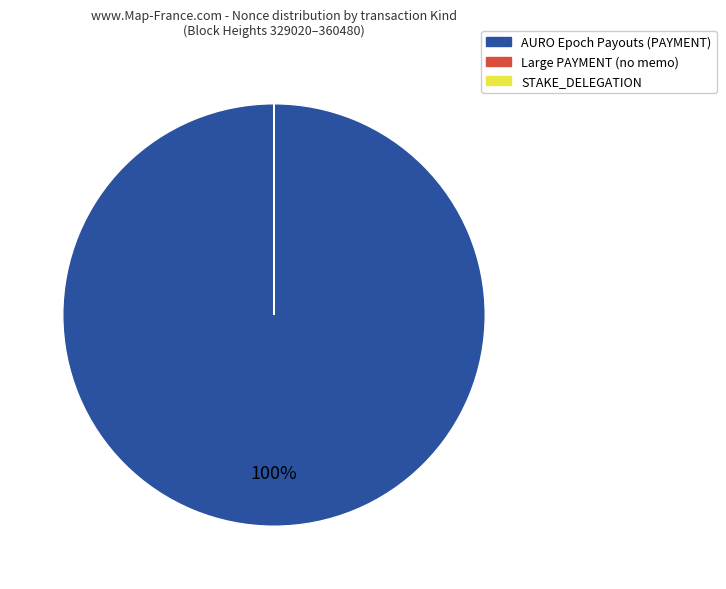

Does any single category account for the majority?

Yes